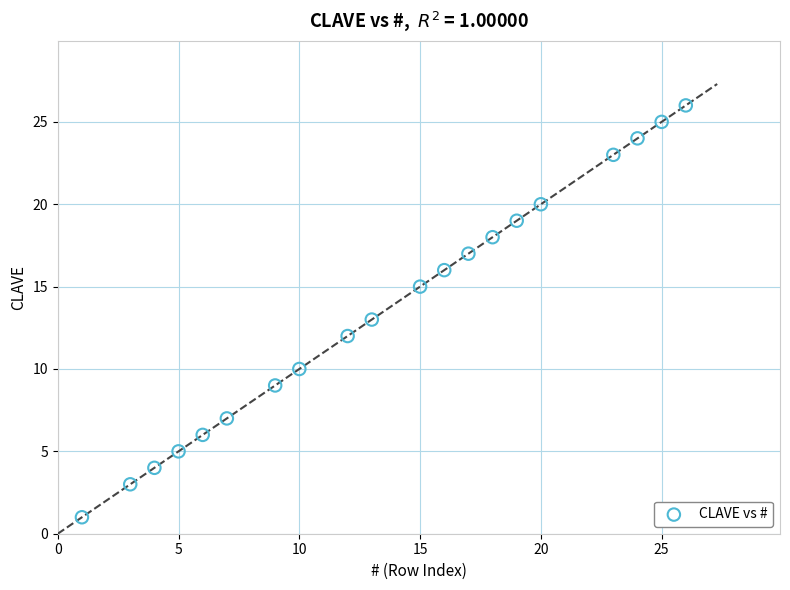

What is the range of Y values (max minus min)?

25